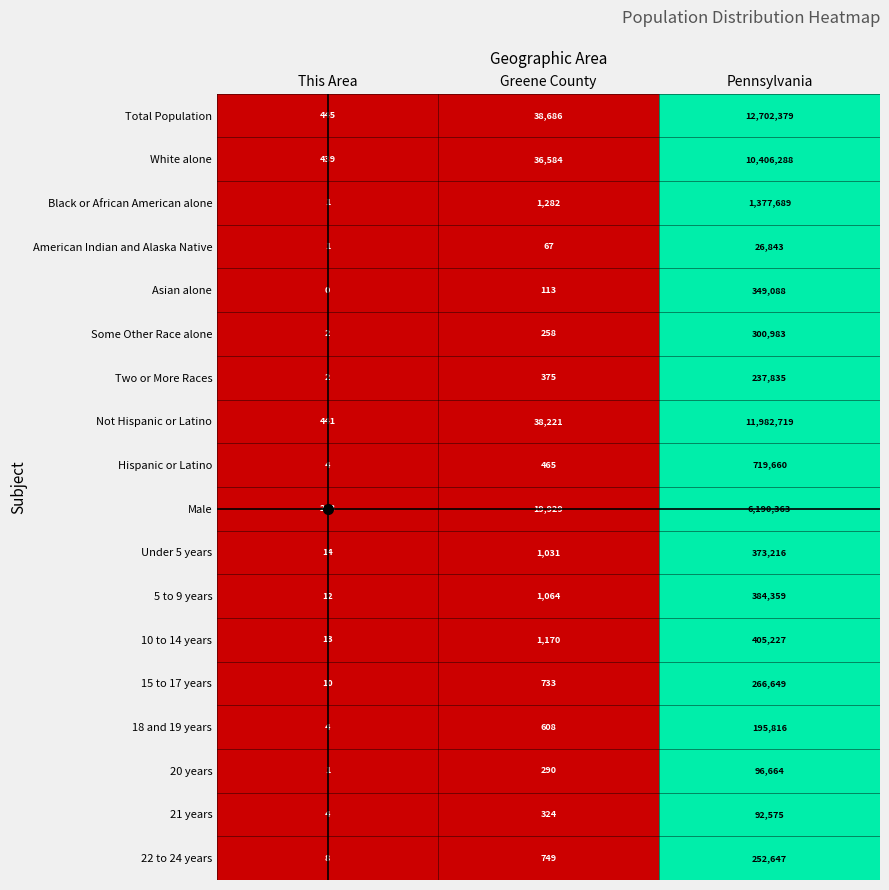

At which label does Asian alone reach its minimum?

This Area